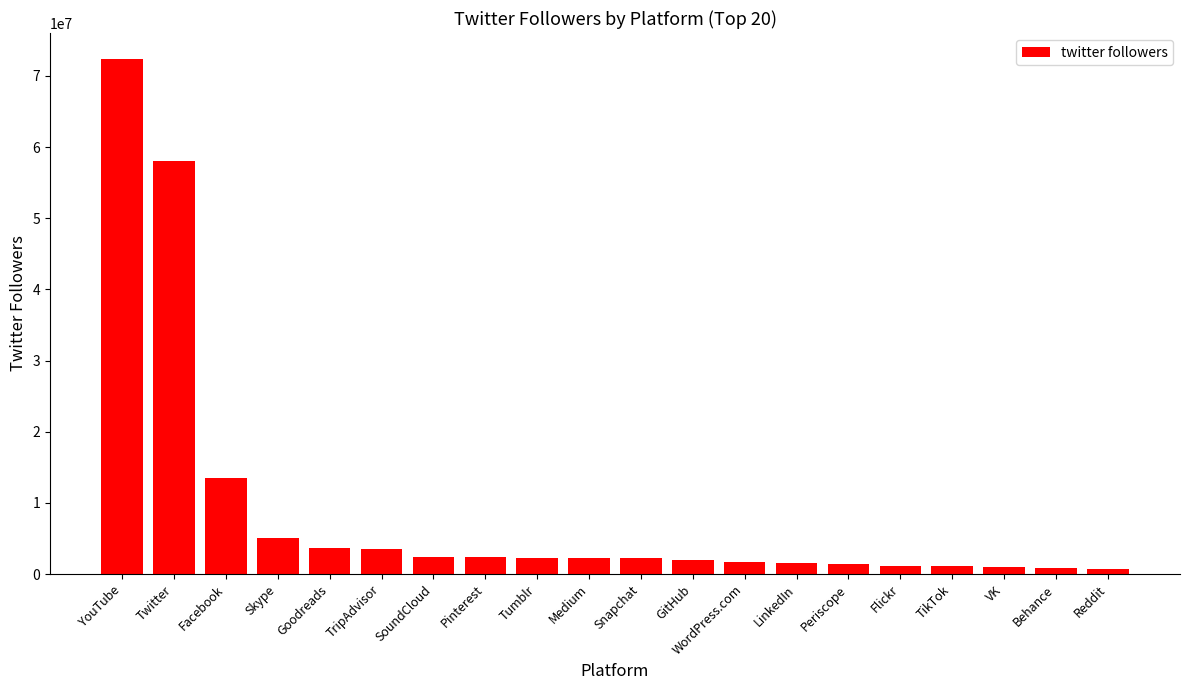

Which label corresponds to the largest value in the chart?

YouTube